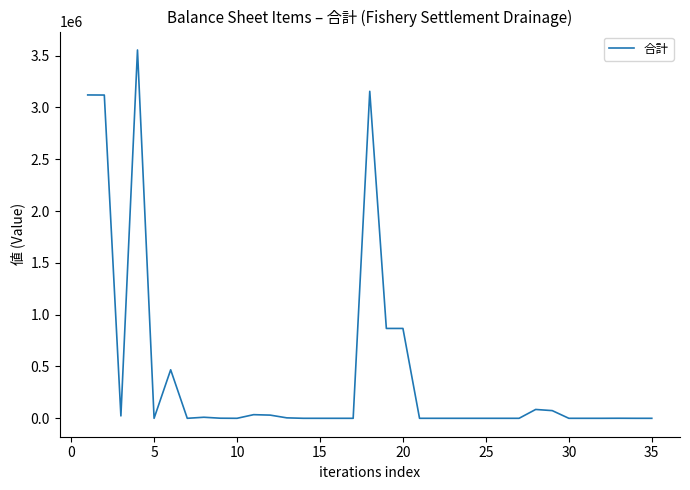

What is the maximum value shown in the chart?

3554873